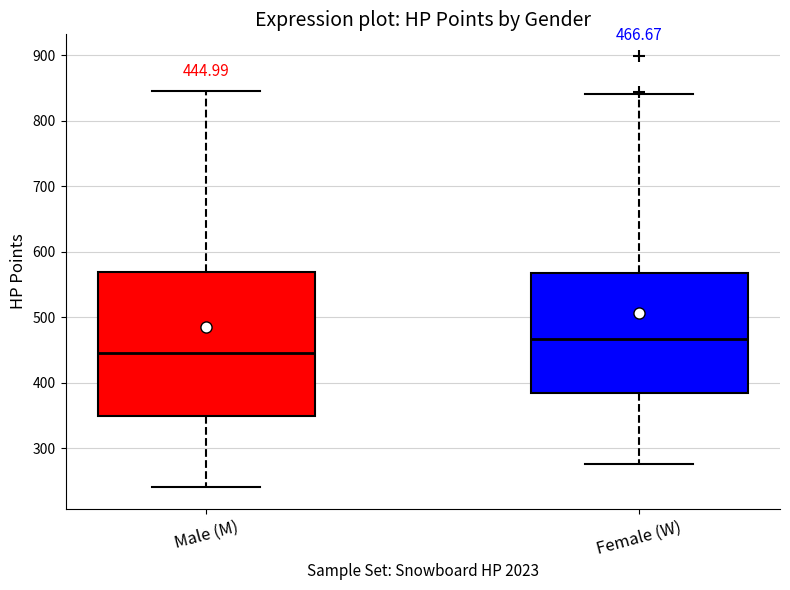

Which box has the lowest median line?

Male (M)